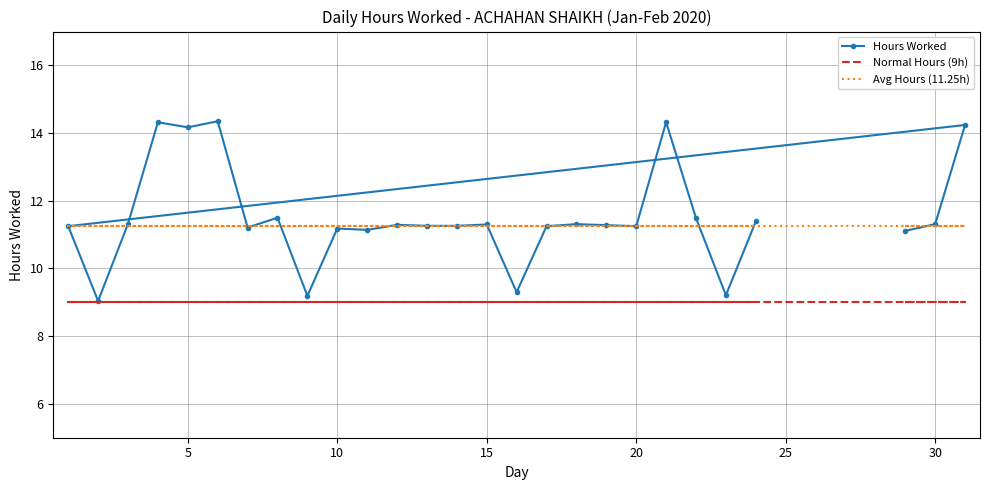

What is the sum of all Avg Hours (11.25h) values?

303.8